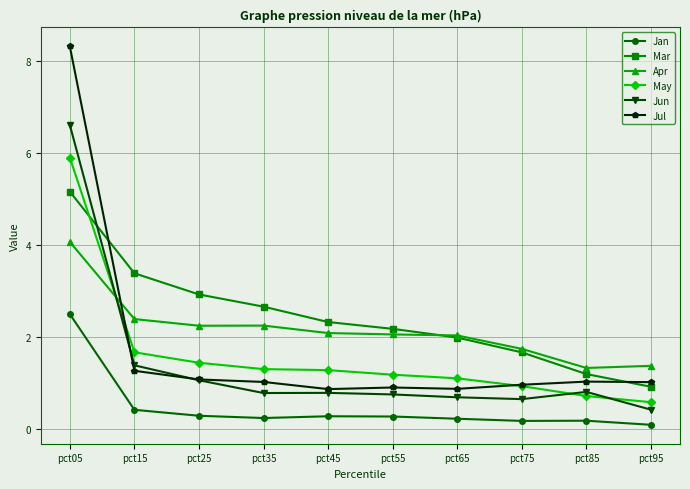

Which series has the largest range (max minus min)?

Jul